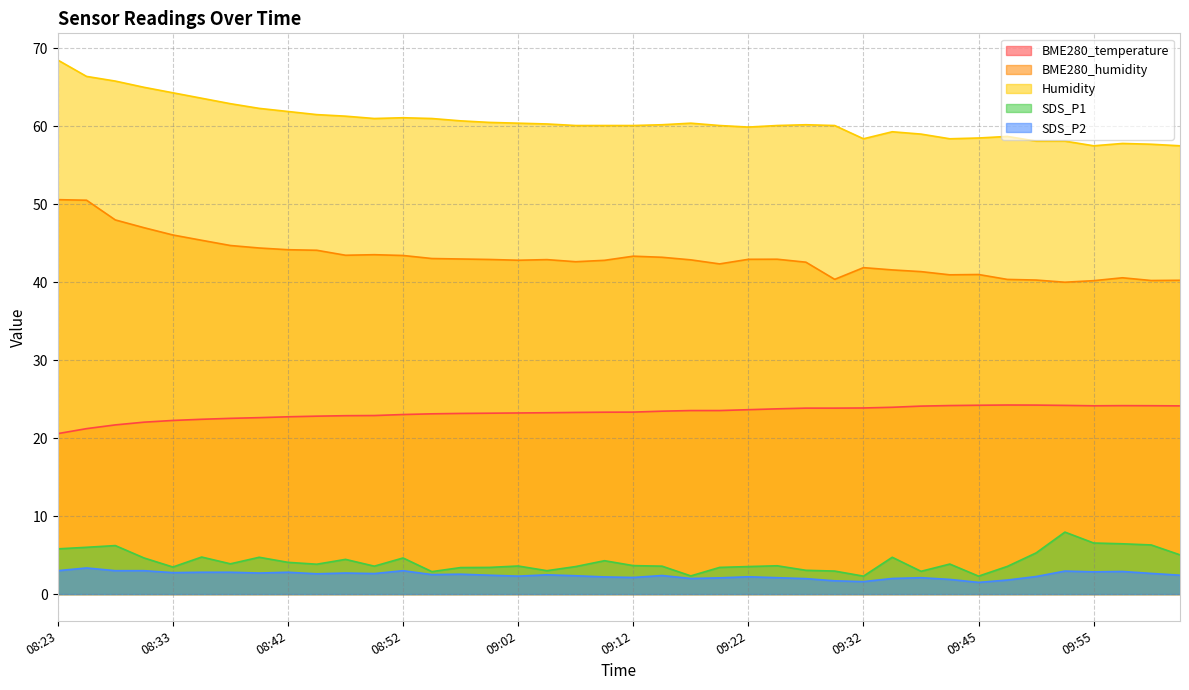

What is the label of the 38th point from the left?

09:57